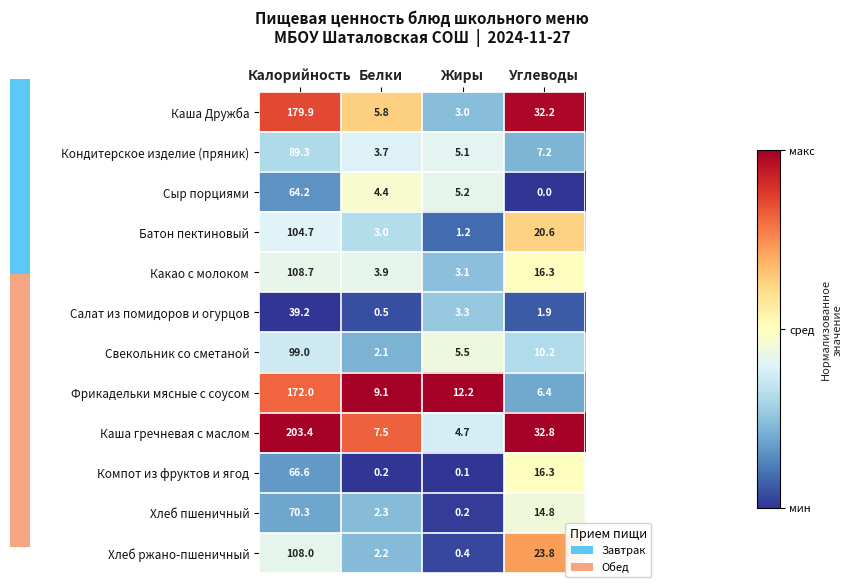

Which series has the largest total across all categories?

Каша гречневая с маслом